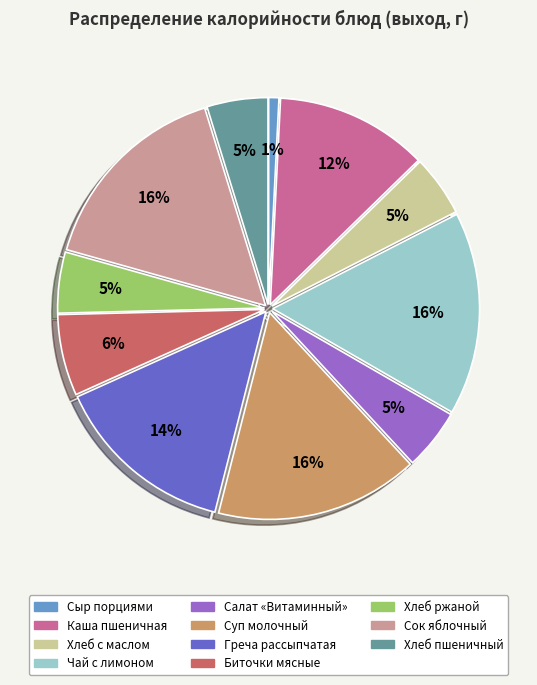

To the nearest percent, what is the average slice percentage?

9%